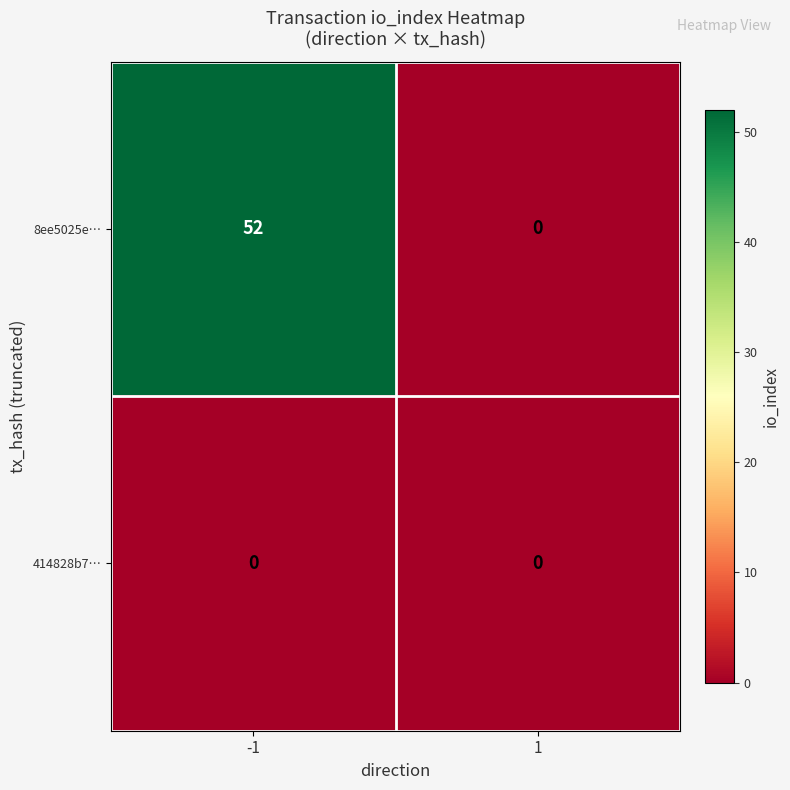

Reading left to right, list all the values displayed in this chart.

8ee5025e…: 52	0
414828b7…: 0	0